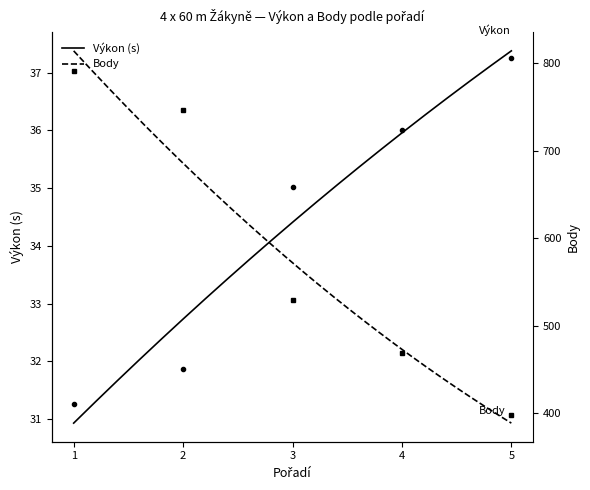

How many distinct data groups are displayed?

2